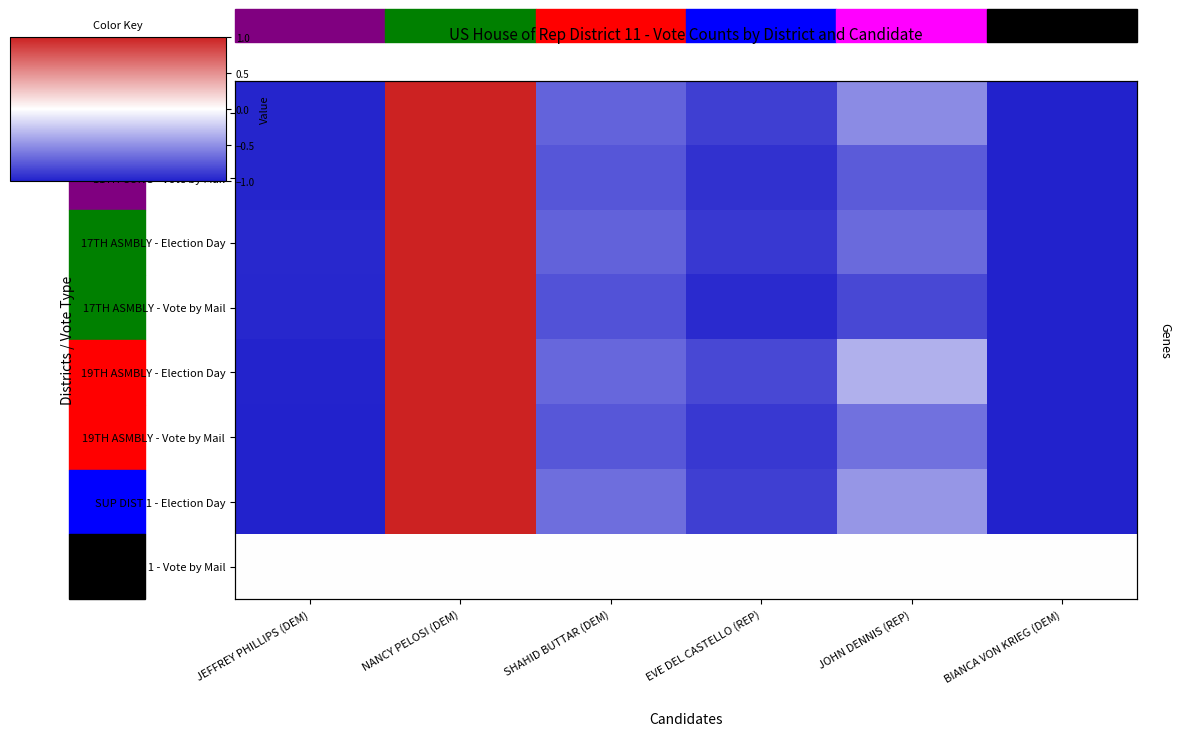

Count the number of data series in this chart.

8